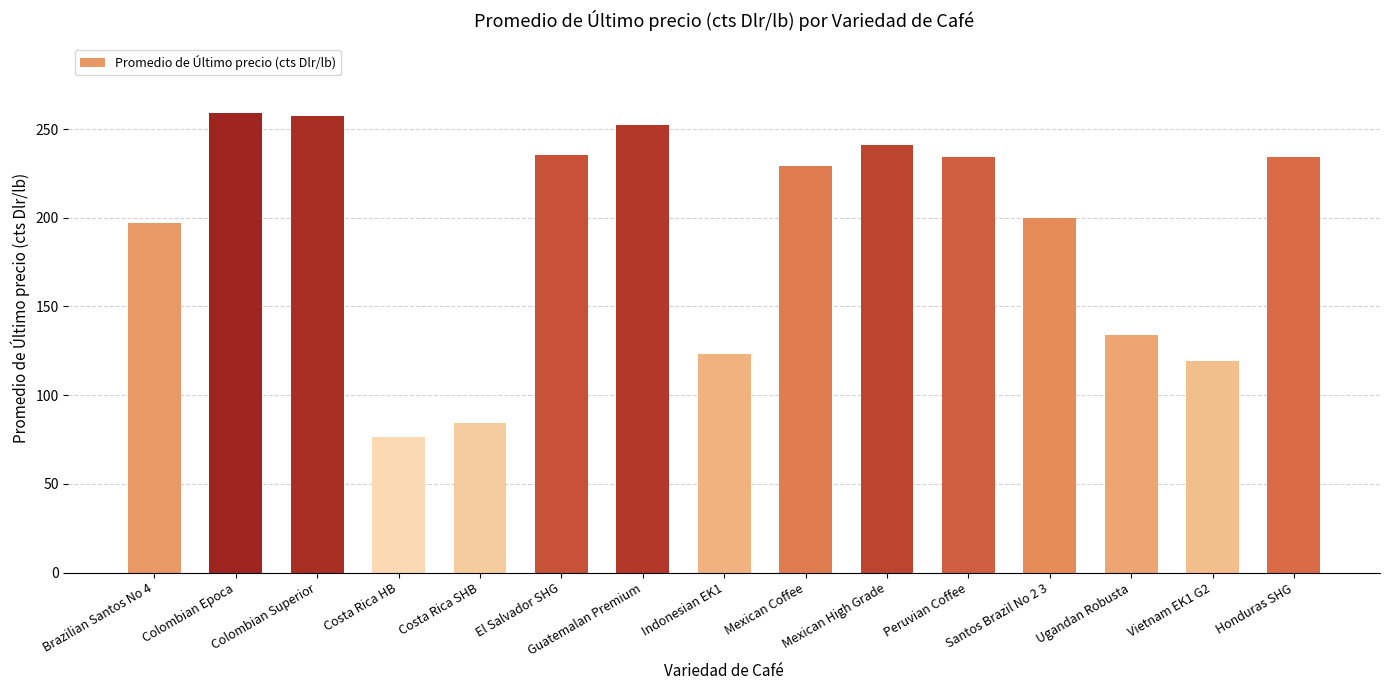

How many values exceed 229?

8